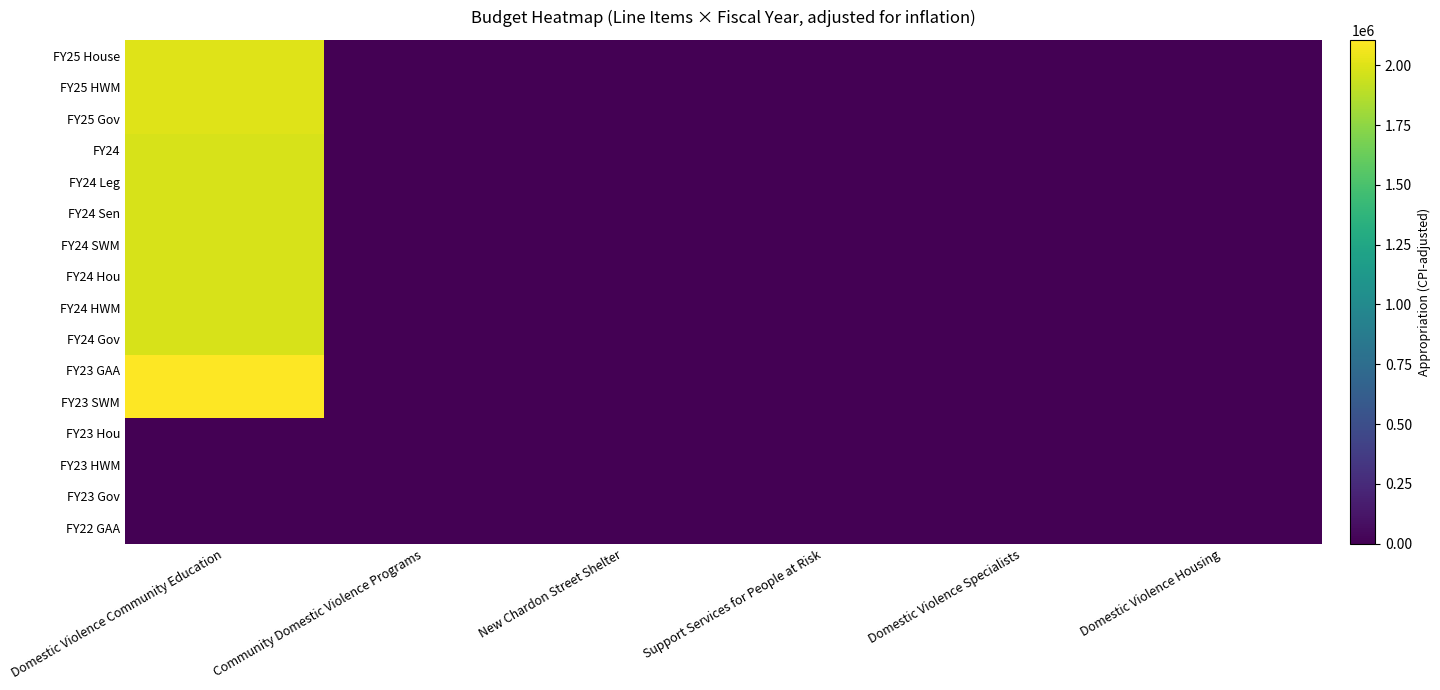

At how many categories does at least one series exceed 183788?

1